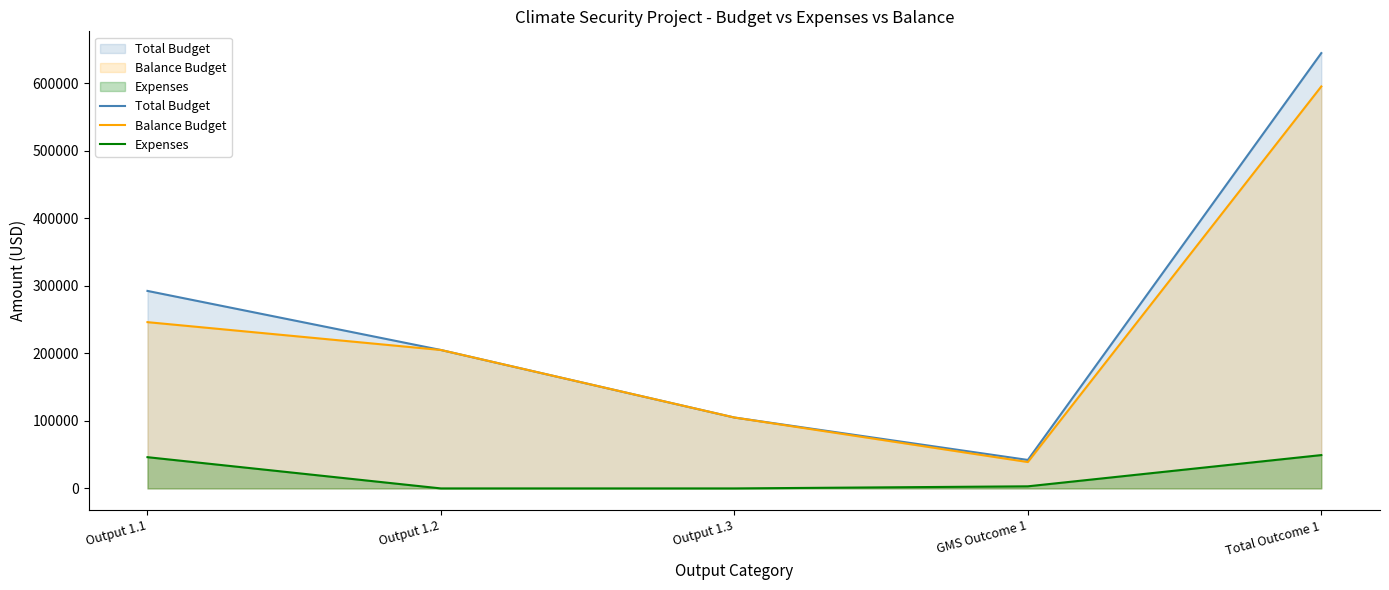

Reading left to right, what are all the values shown in this chart?

Total Budget: Output 1.1=292499.0	Output 1.2=205000.0	Output 1.3=105000.0	GMS Outcome 1=42174.9	Total Outcome 1=644673.9
Expenses: Output 1.1=46268.4	Output 1.2=0.0	Output 1.3=0.0	GMS Outcome 1=3108.8	Total Outcome 1=49377.2
Balance Budget: Output 1.1=246230.6	Output 1.2=205000.0	Output 1.3=105000.0	GMS Outcome 1=39066.1	Total Outcome 1=595296.7